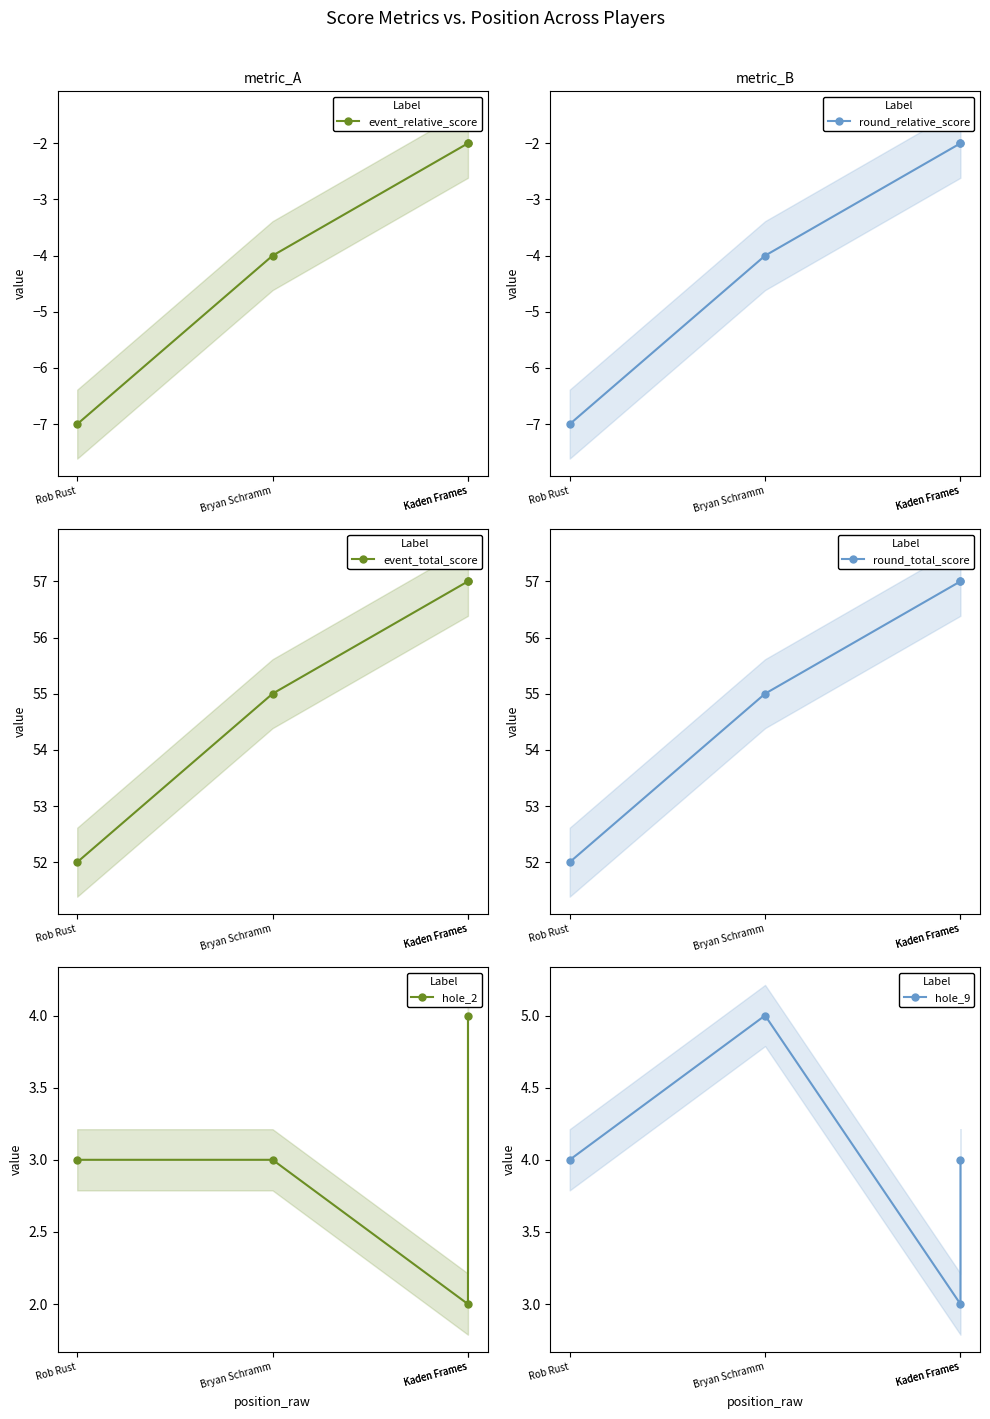

What is the label of the 4th point from the left?

Kaden Frames